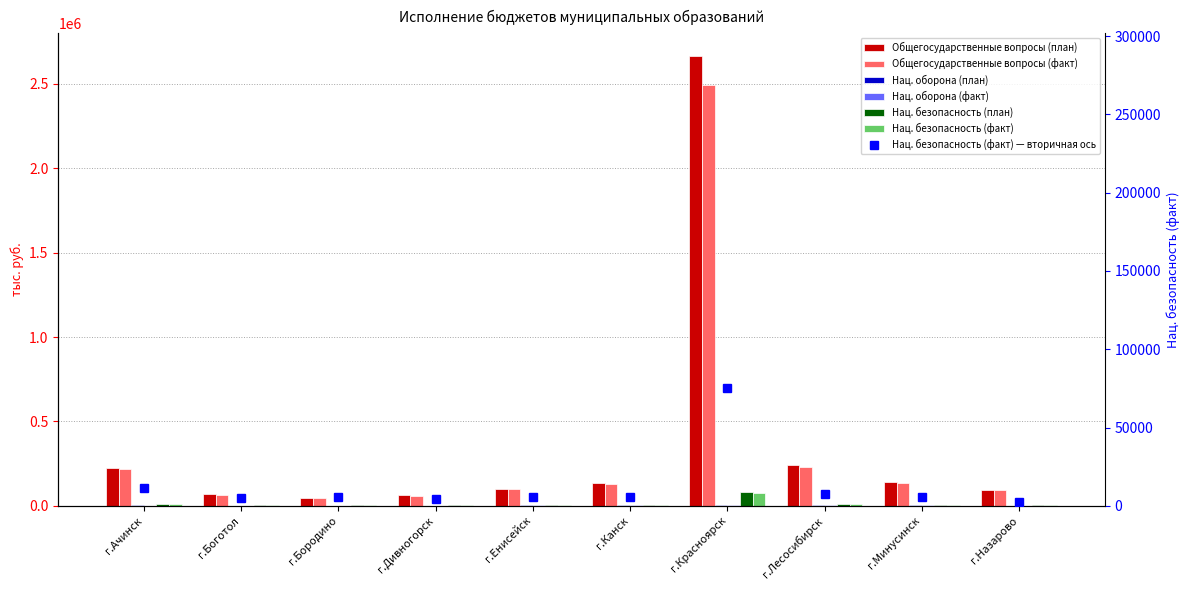

What is the label of the 8th bar from the right?

г.Бородино